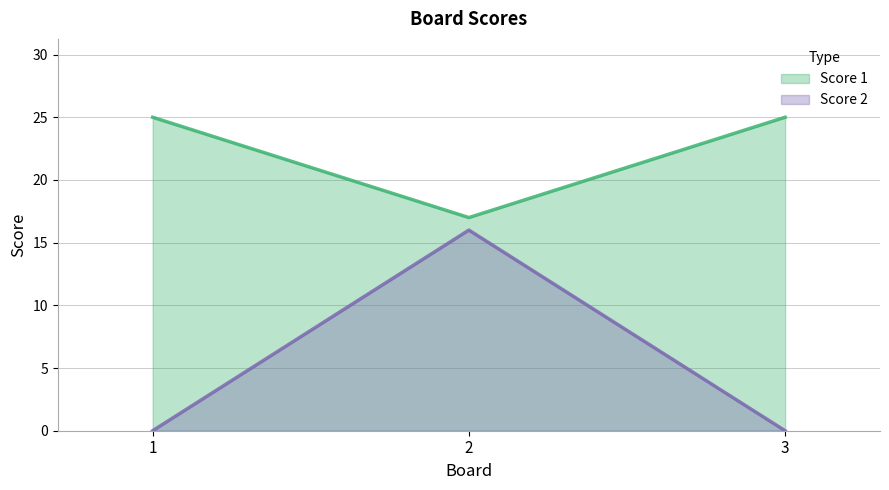

Is it true that Score 1 equals 25 at 3?

True